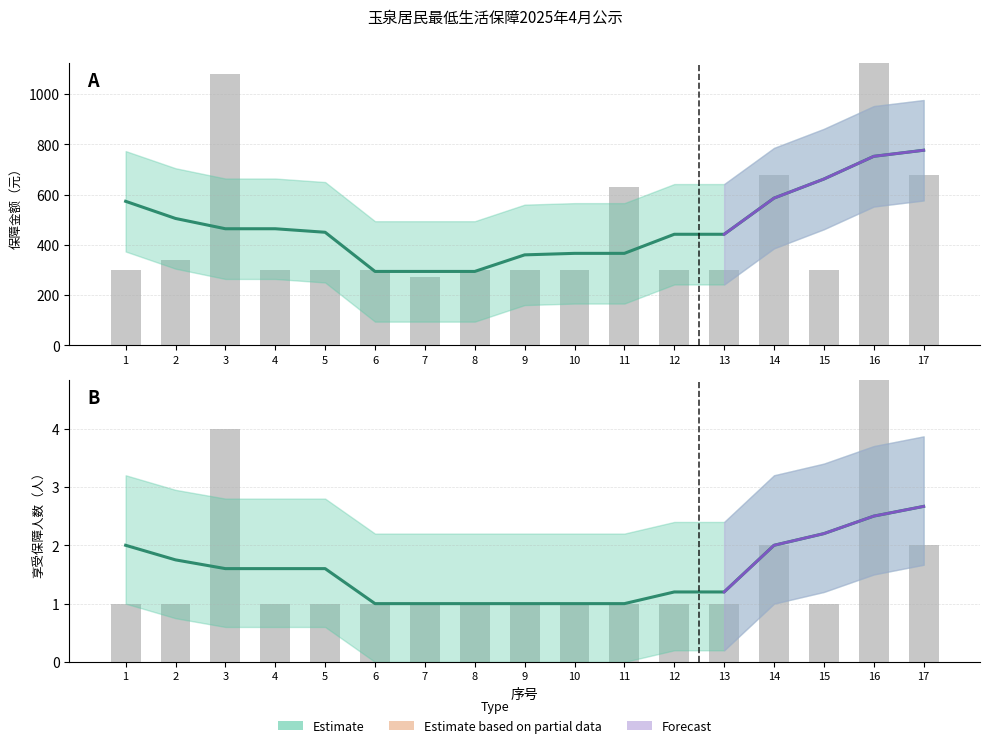

Reading left to right, transcribe all the data shown in this chart.

保障金额（元）: 300	340	1080	300	300	300	270	300	300	300	630	300	300	680	300	1350	680
享受保障人数: 1	1	4	1	1	1	1	1	1	1	1	1	1	2	1	5	2